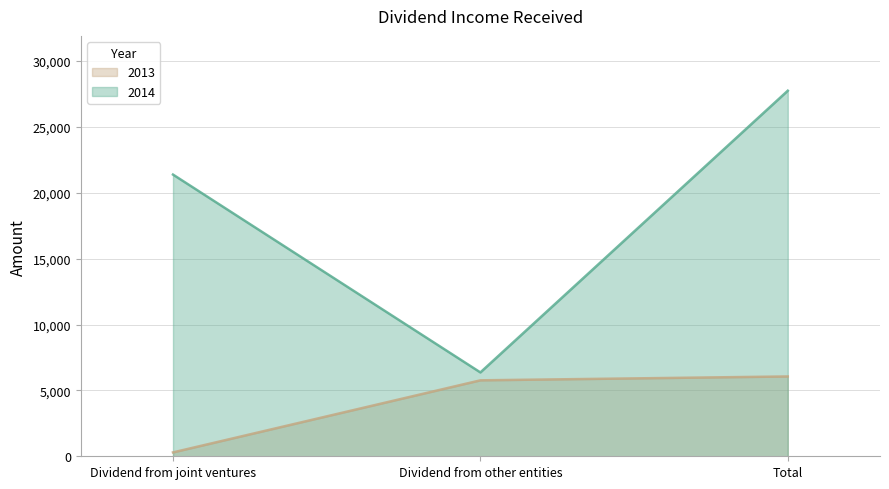

At which label is 2014 closest to 17059?

Dividend from joint ventures